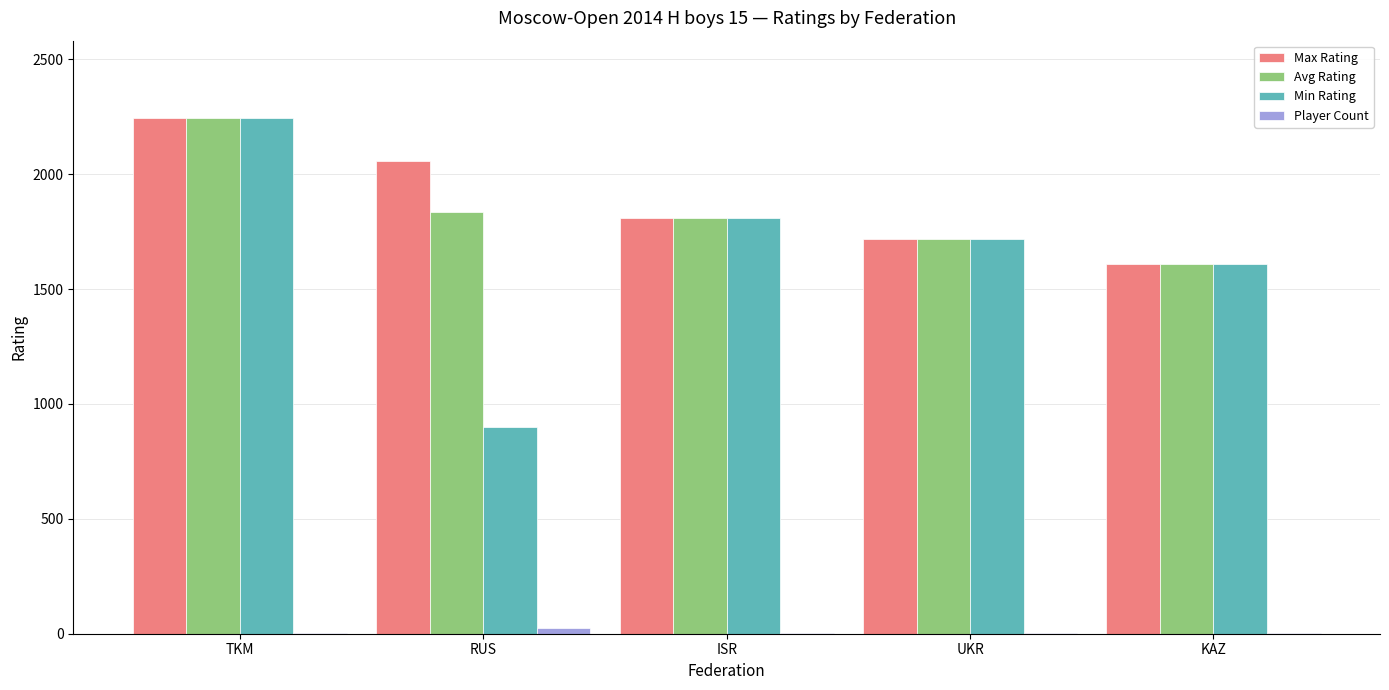

What is the maximum value shown in the chart?

2244